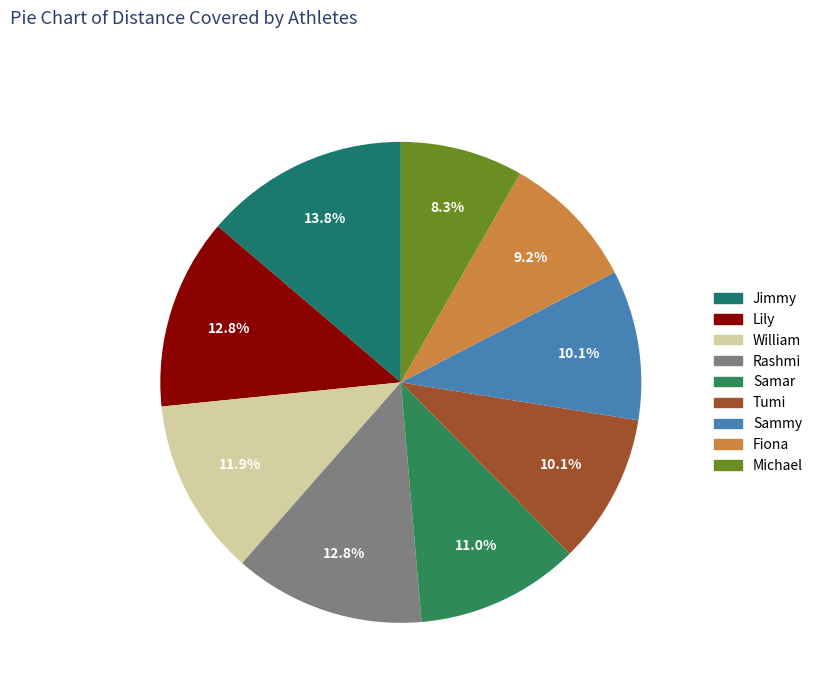

Does Michael account for over 50% of the chart?

No